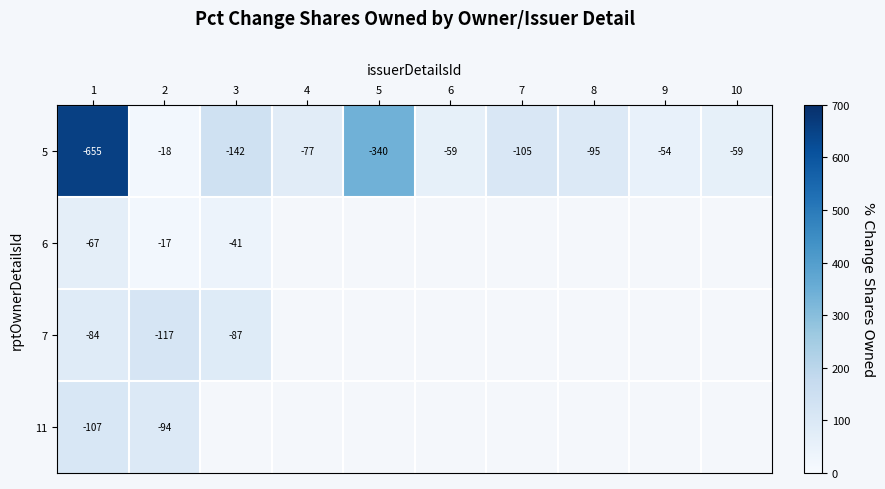

How many series are shown in this chart?

4